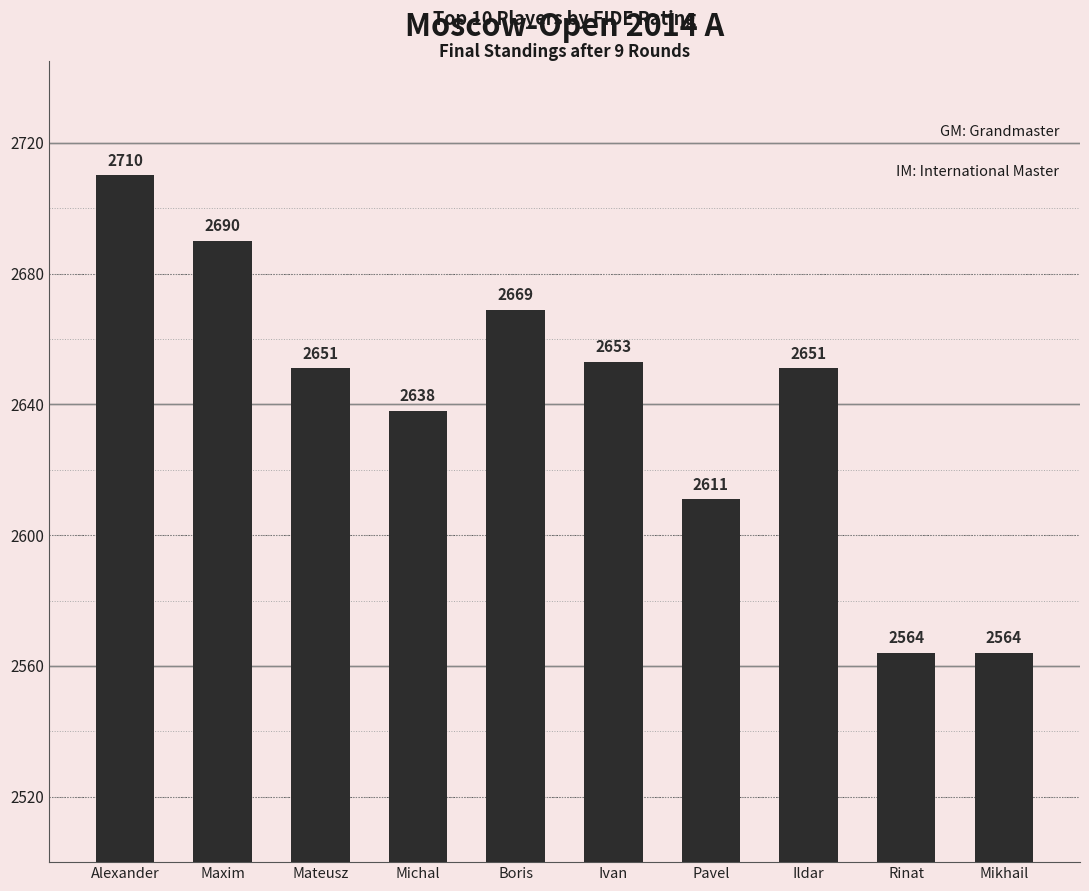

What is the label of the 10th bar from the right?

Alexander